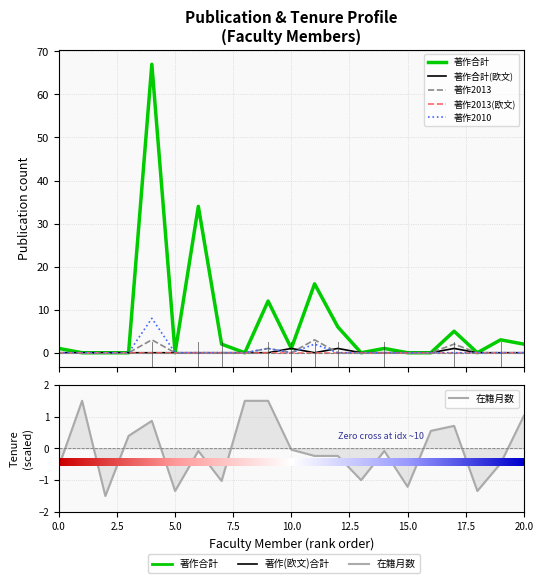

True or false: 著作2013 has more than 0 points higher than both neighbors.

True